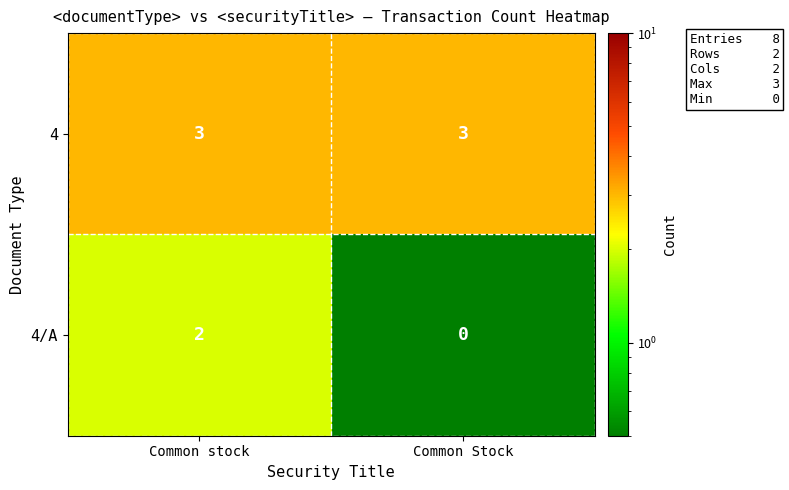

Which series has the largest total across all categories?

4